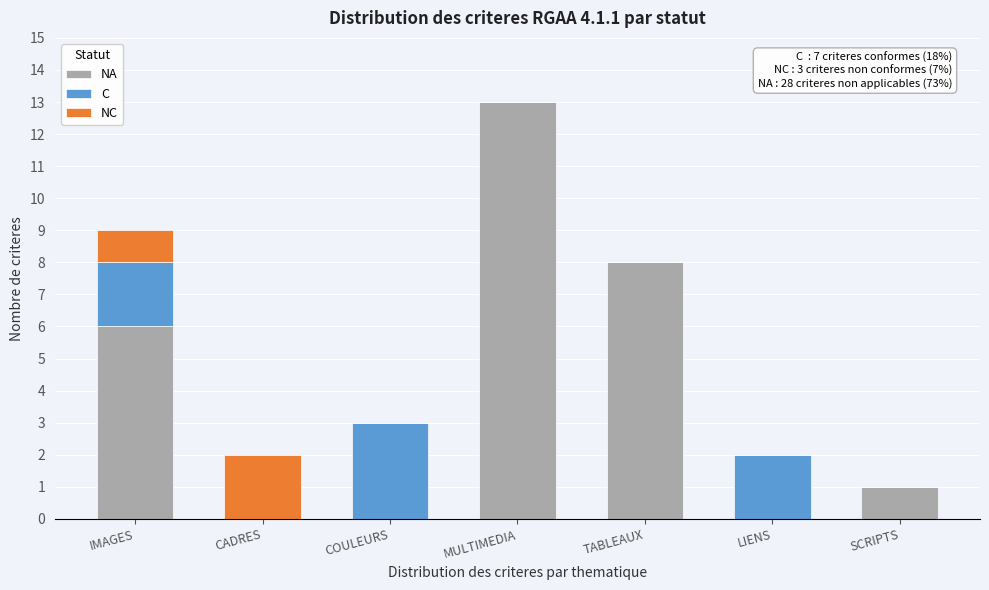

Reading left to right, transcribe the values for NA.

IMAGES=6	CADRES=0	COULEURS=0	MULTIMEDIA=13	TABLEAUX=8	LIENS=0	SCRIPTS=1